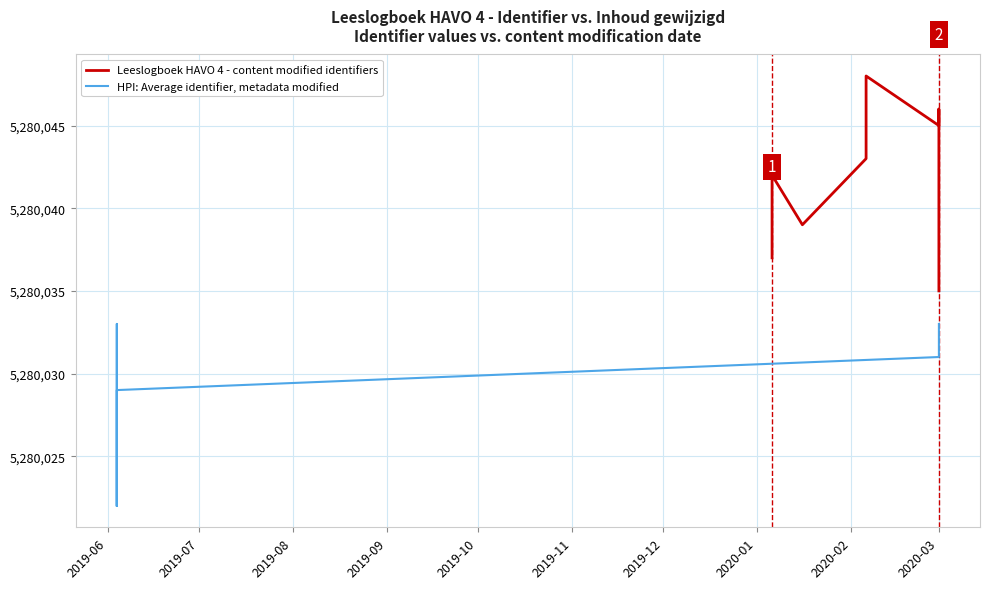

Between 2019-10 and 13, which series saw the biggest shift?

Leeslogboek HAVO 4 - content modified identifiers